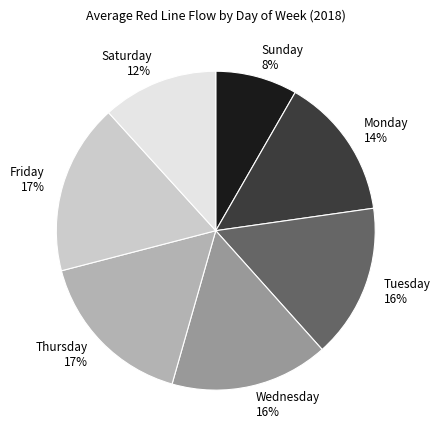

Count the number of slices in the pie.

7